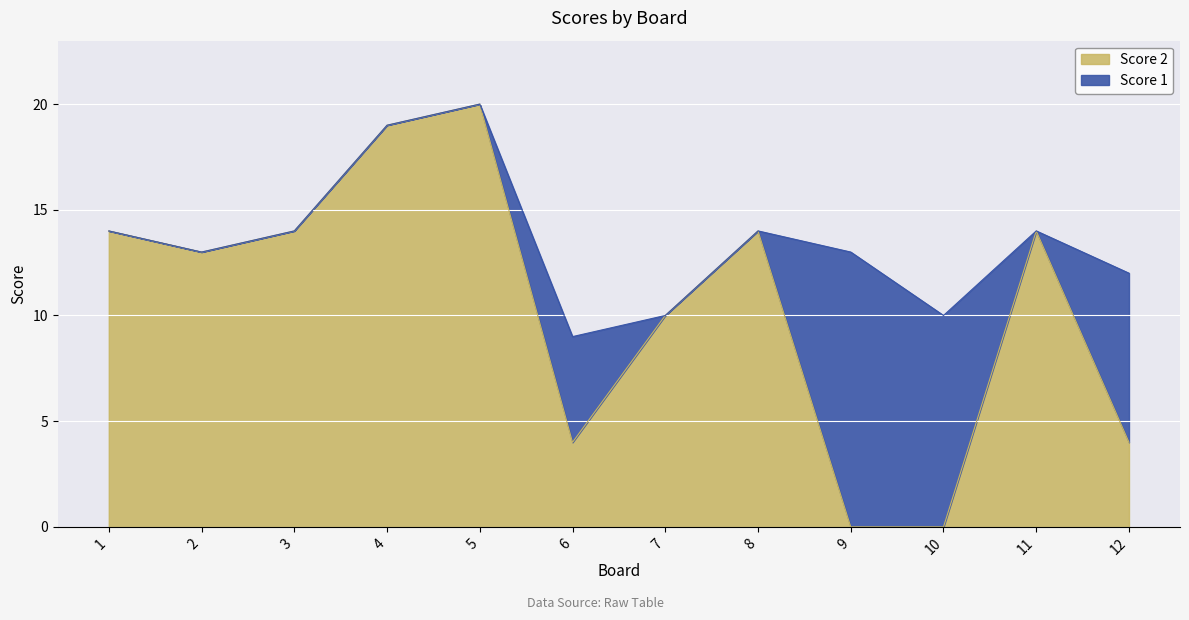

How many interior local valleys (lower than both neighbors) does the data have?

2